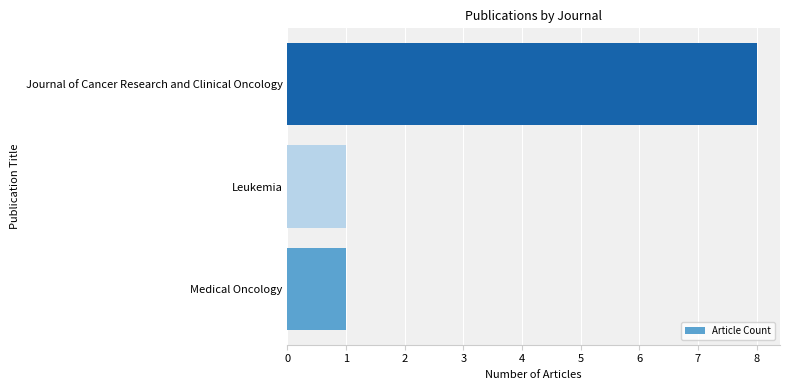

Is it true that the value at Medical Oncology is 1?

True